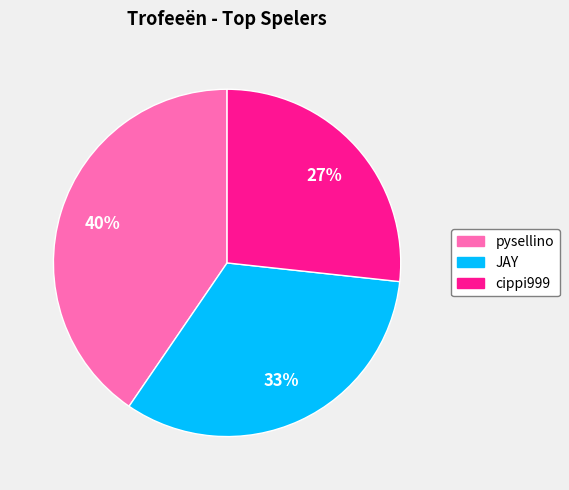

How many slices are in this pie chart?

3